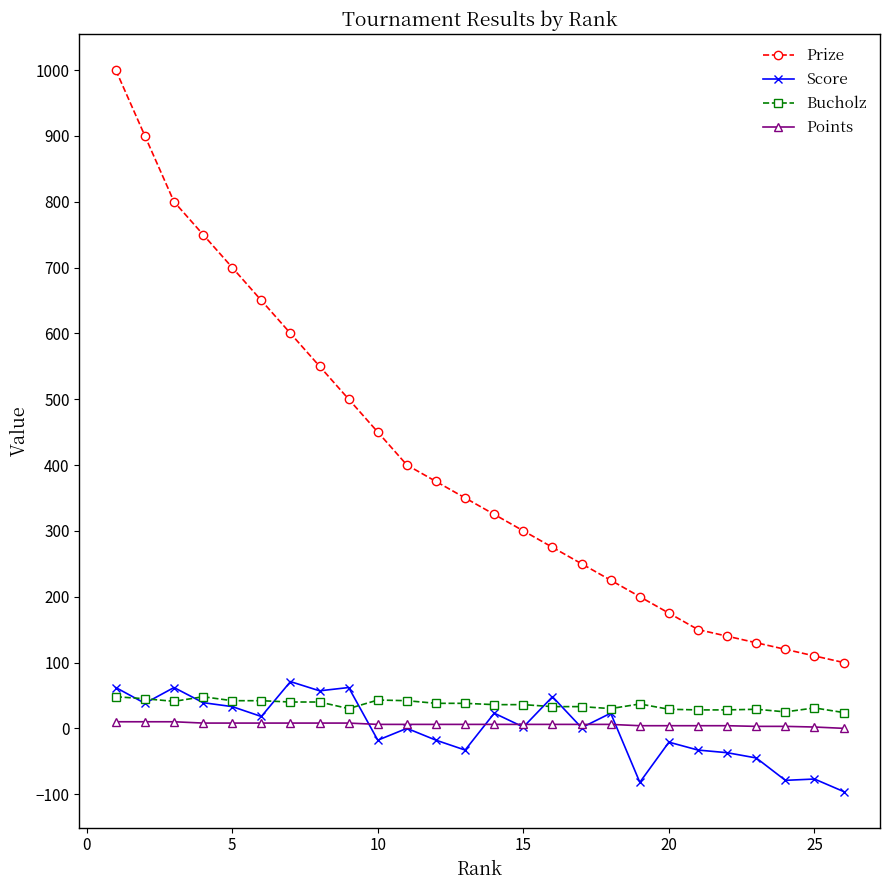

What is the difference between the maximum and minimum values in the Points series?

10